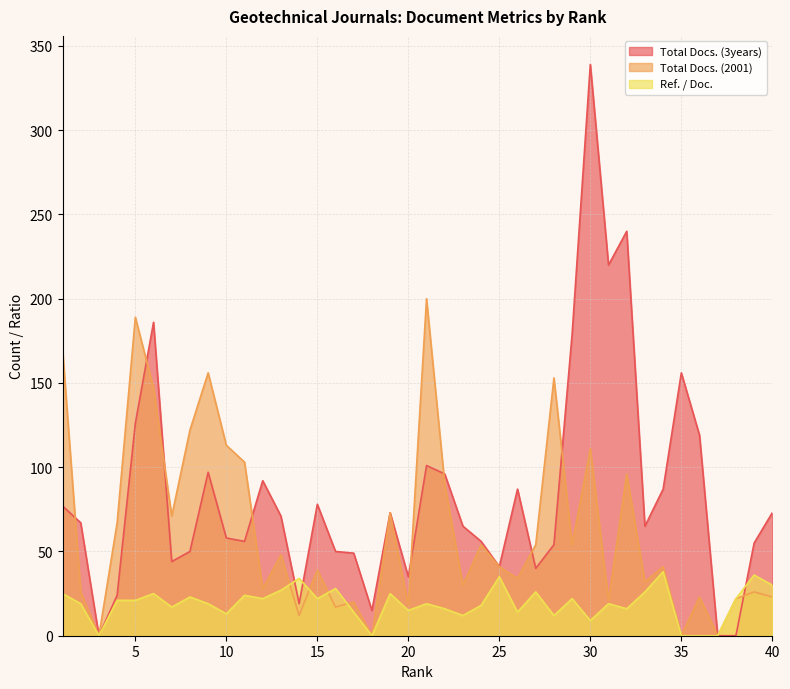

List the labels in order of Total Docs. (2001) value, largest first.

21, 5, 1, 9, 28, 6, 8, 10, 30, 11, 32, 22, 19, 7, 4, 24, 27, 29, 13, 25, 34, 15, 26, 33, 23, 12, 2, 39, 36, 40, 38, 31, 17, 20, 16, 14, 3, 18, 35, 37